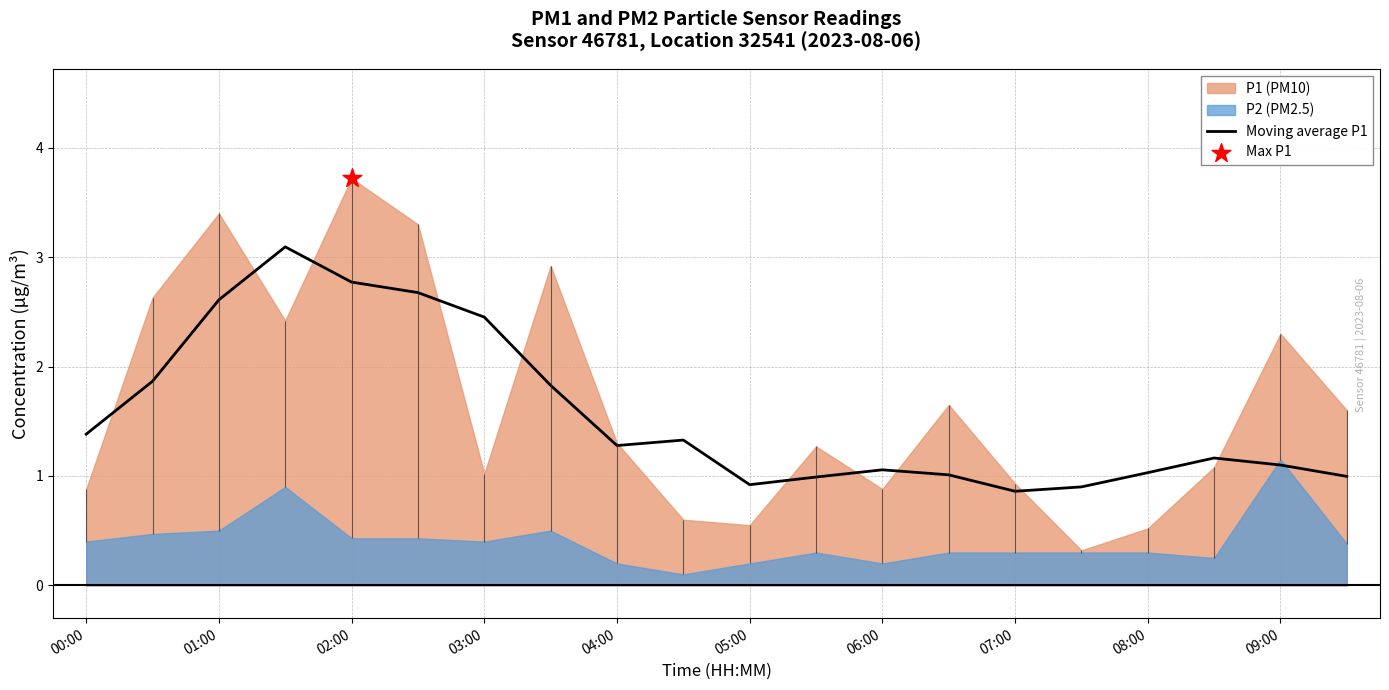

What is the minimum value for Moving average P1?

0.9